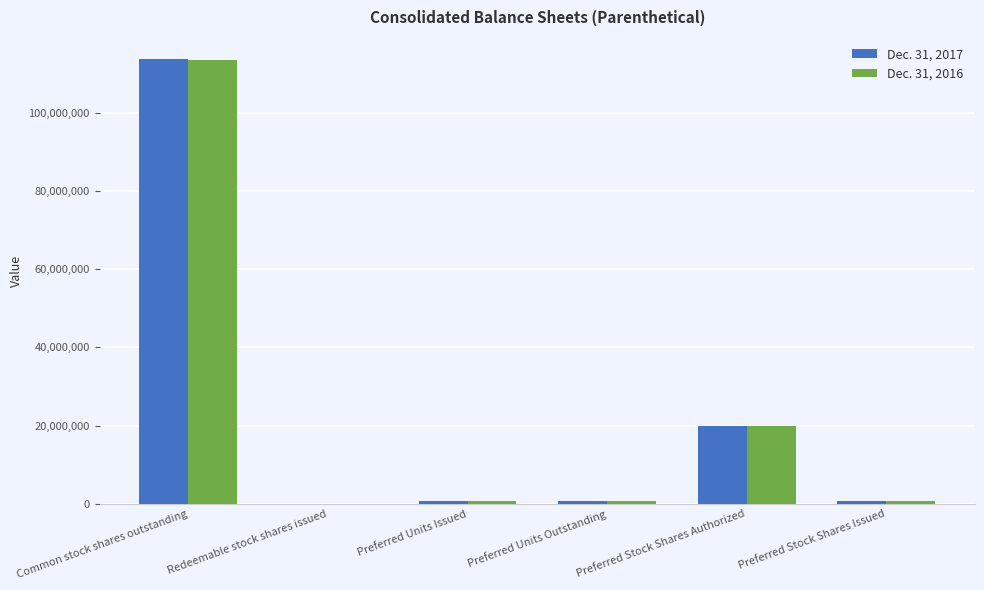

Where is Dec. 31, 2016 nearest to the value 56810895?

Preferred Stock Shares Authorized